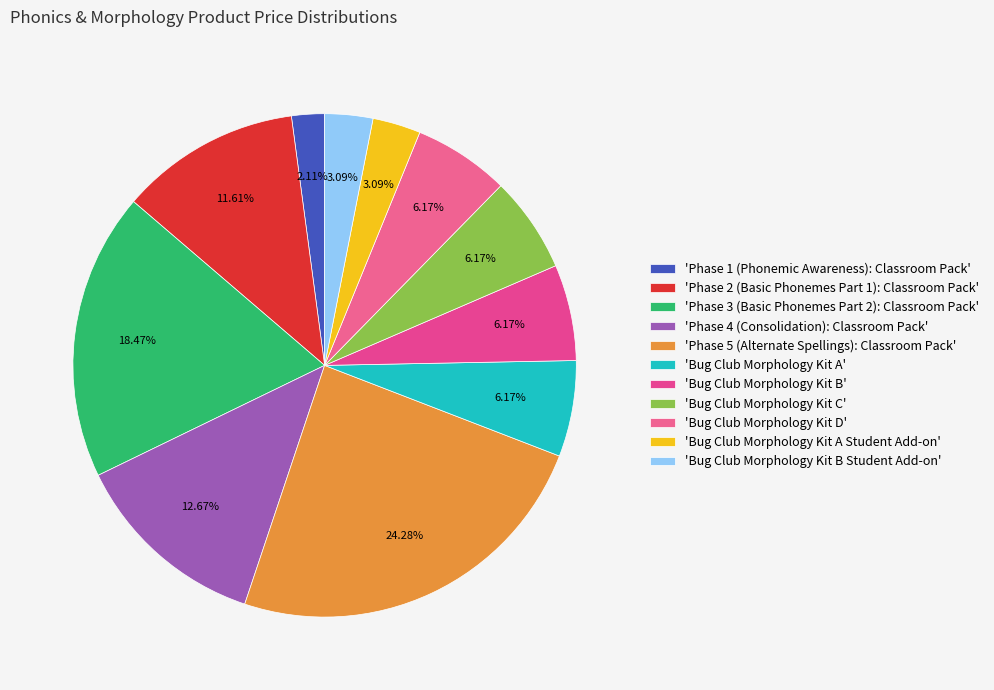

Rank the categories by value from lowest to highest.

Phase 1 (Phonemic Awareness): Classroom Pack, Bug Club Morphology Kit A Student Add-on, Bug Club Morphology Kit B Student Add-on, Bug Club Morphology Kit A, Bug Club Morphology Kit B, Bug Club Morphology Kit C, Bug Club Morphology Kit D, Phase 2 (Basic Phonemes Part 1): Classroom Pack, Phase 4 (Consolidation): Classroom Pack, Phase 3 (Basic Phonemes Part 2): Classroom Pack, Phase 5 (Alternate Spellings): Classroom Pack